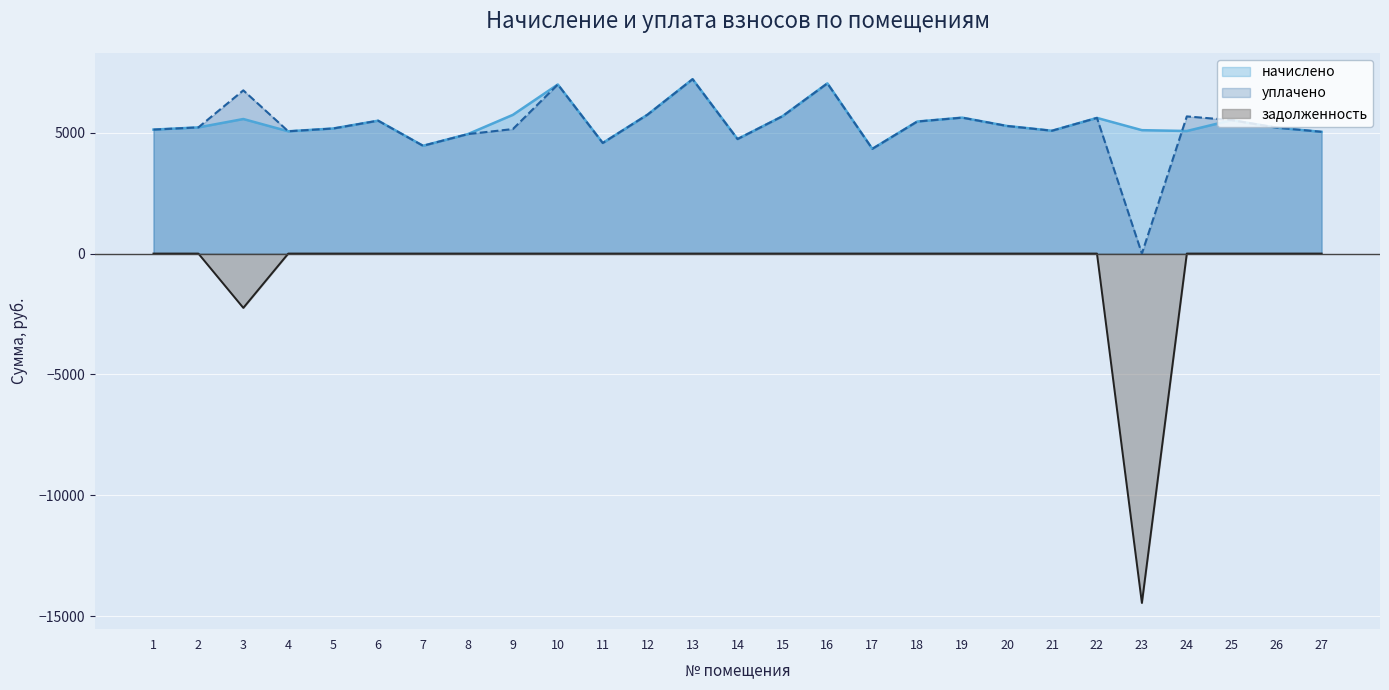

True or false: уплачено has more than 2 points higher than both neighbors.

True